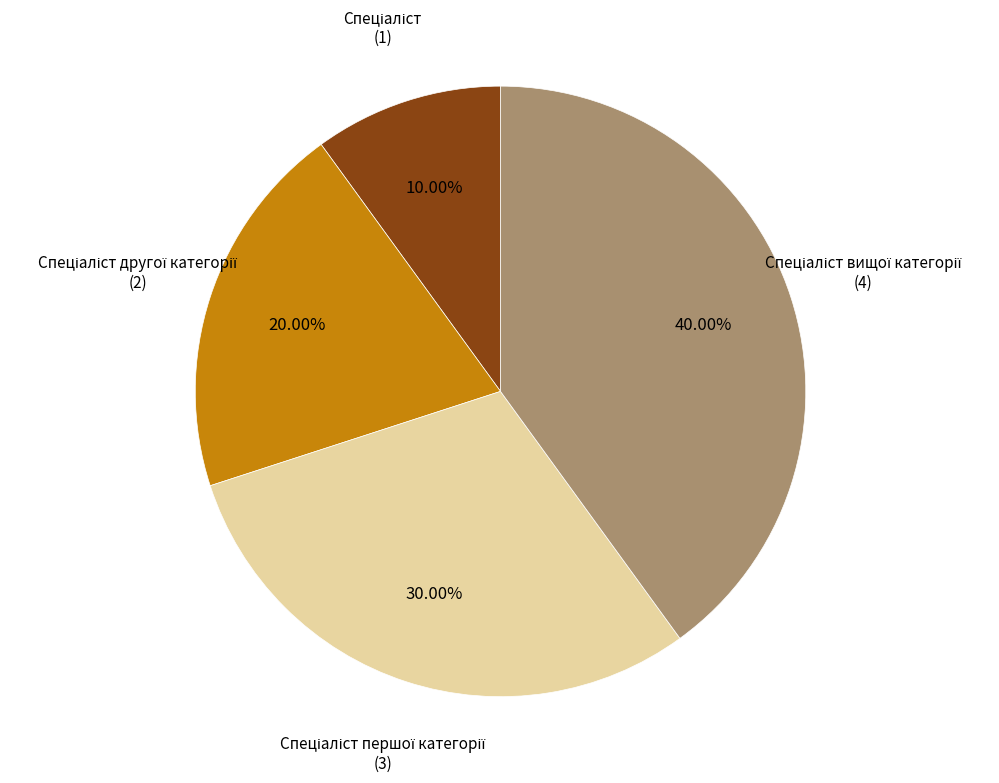

Is there any slice that represents more than half of the pie?

No